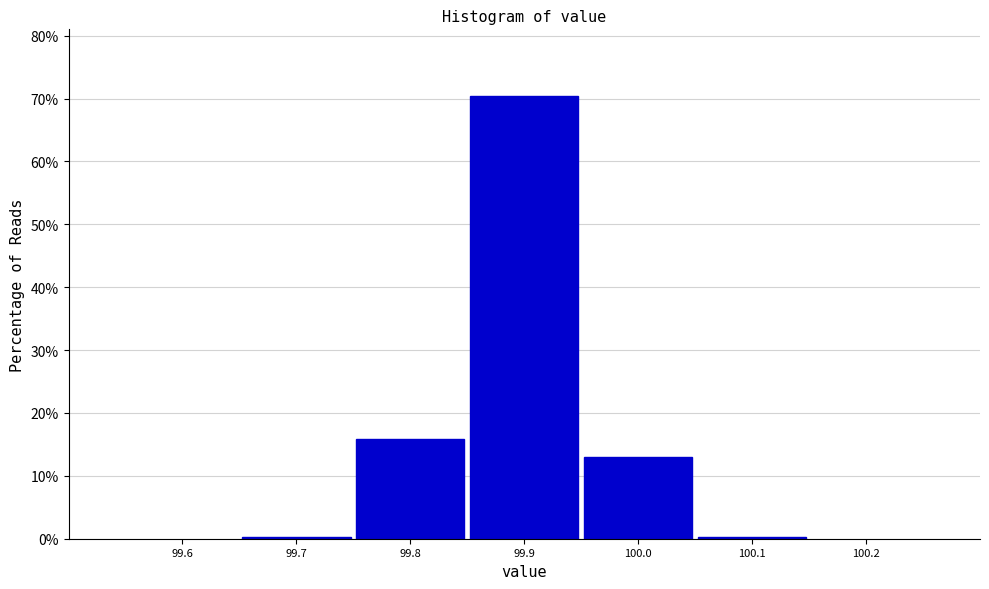

Reading left to right, transcribe this chart: for each bar, give the range it covers on the x-axis and its height. The values are not printed on the chart, so give them approximately, as read against the axis.

99.65 to 99.75: under 1
99.75 to 99.85: 16
99.85 to 99.95: 70
99.95 to 100.05: 13
100.05 to 100.15: under 1